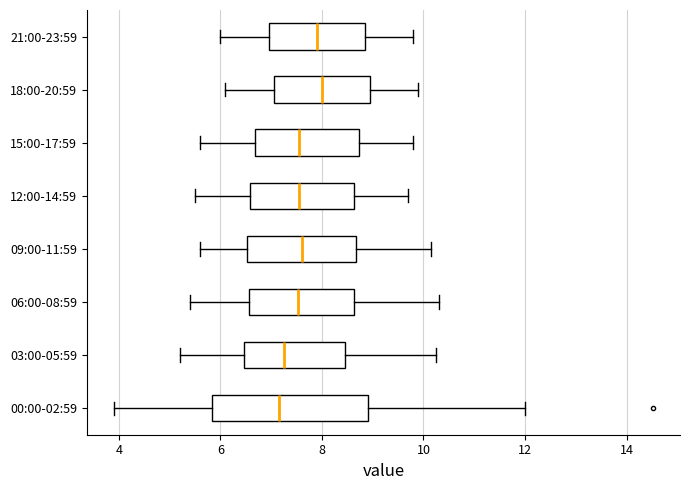

Where does the left whisker of the box for 09:00-11:59 end on the x-axis? The values are not printed on the chart, so give them approximately, as read against the axis.

5.6